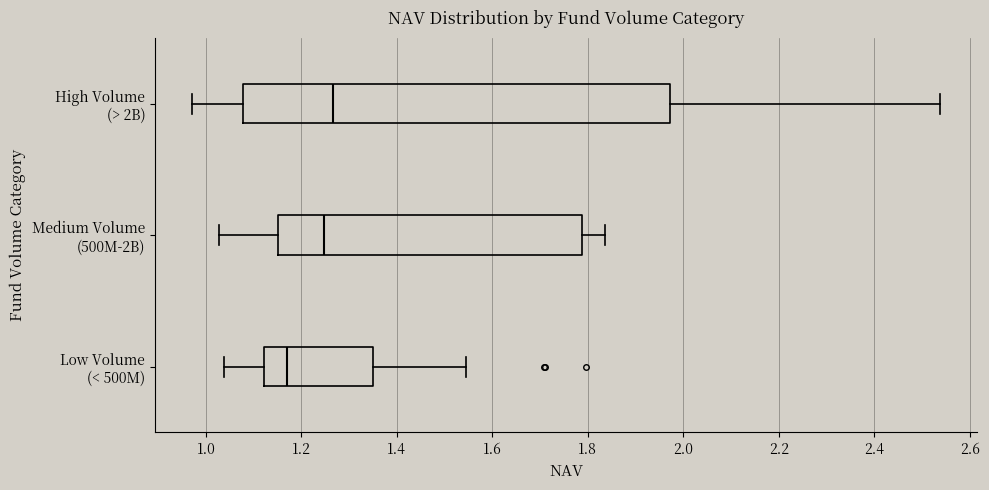

Which box is the widest, from its left edge to its right edge?

High Volume (> 2B)